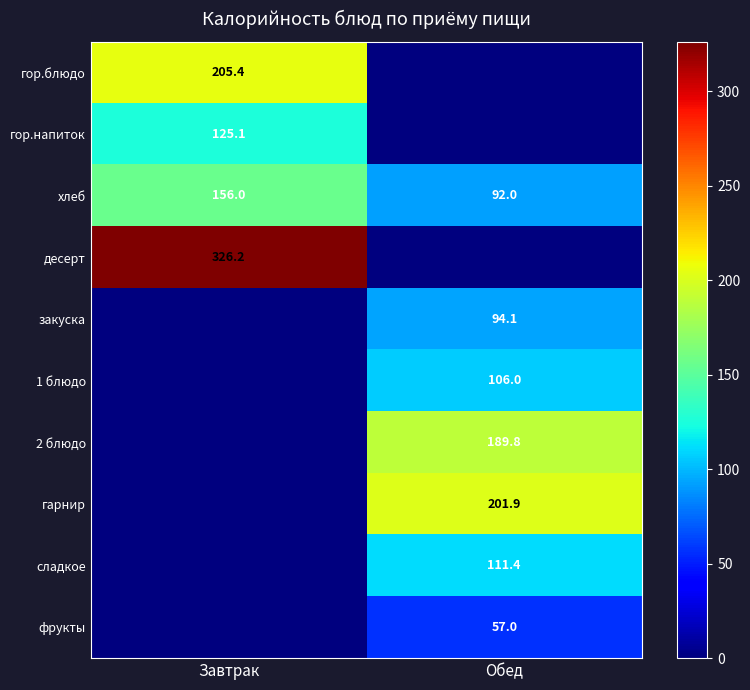

The фрукты series shows 13.9 at Обед. True or false?

False